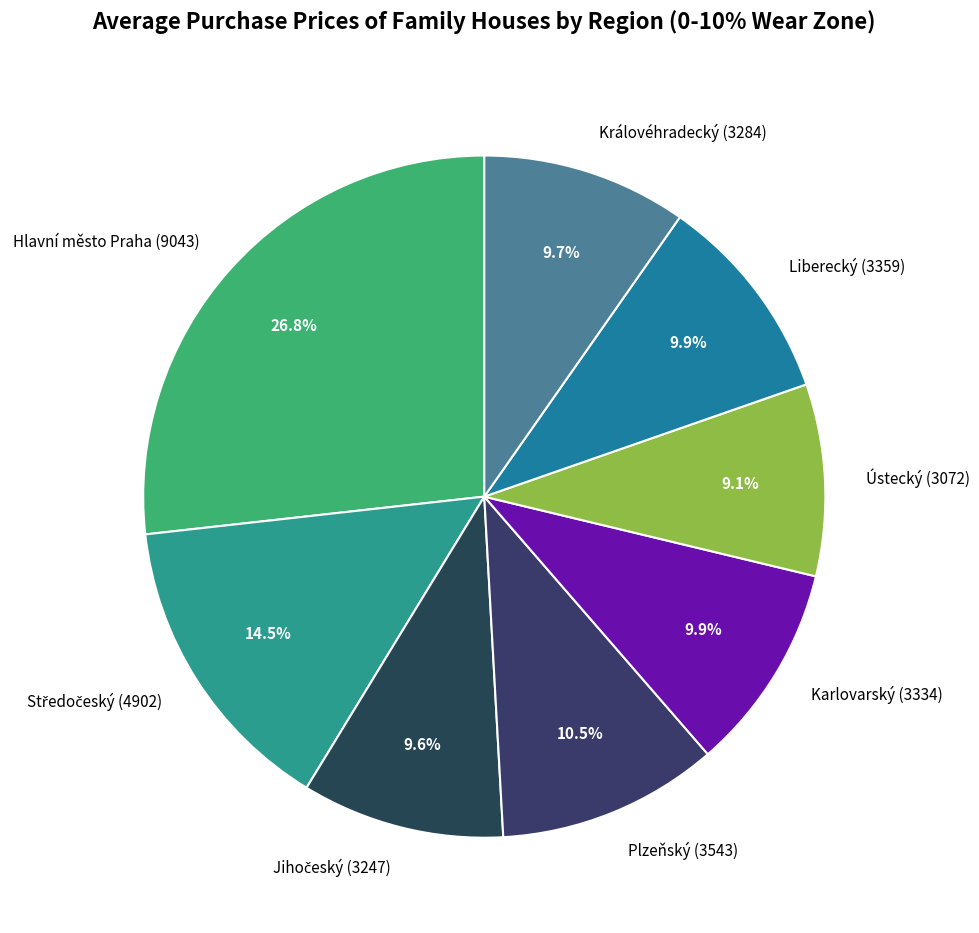

Combined, what portion of the pie is Hlavní město Praha and Liberecký?

36.7%